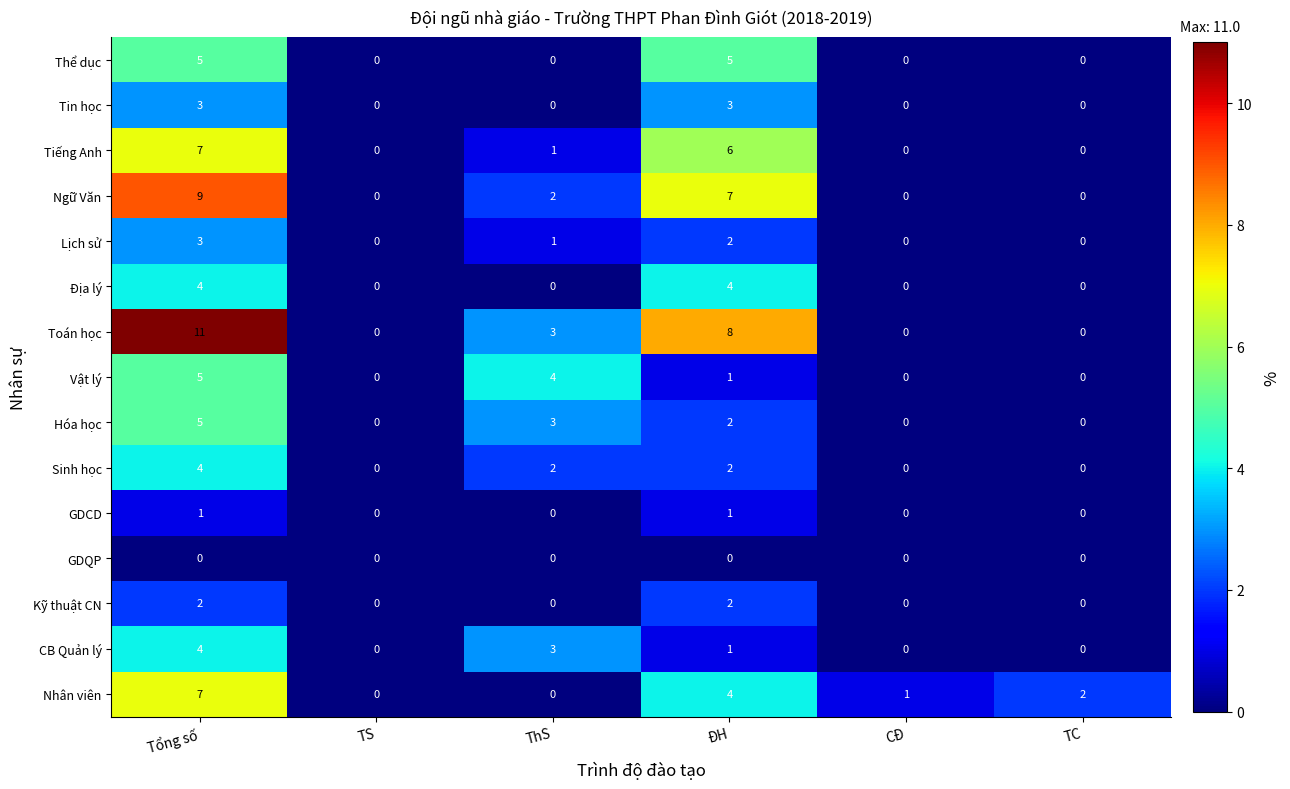

How many data points in Tiếng Anh are less than 1?

3